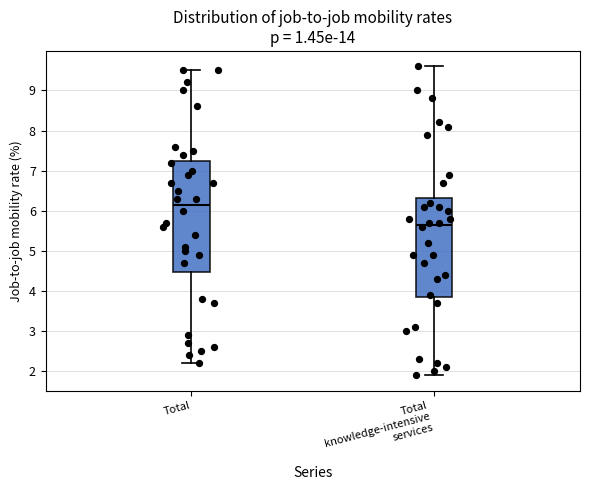

Comparing the boxes themselves (not the whiskers), which one is the tallest?

Total